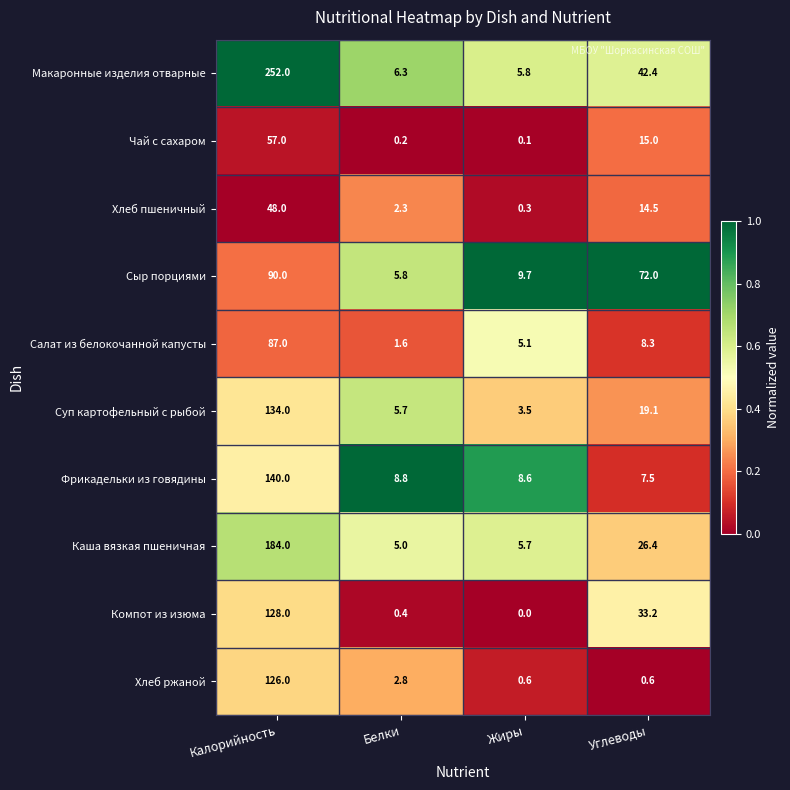

Count the number of data series in this chart.

10